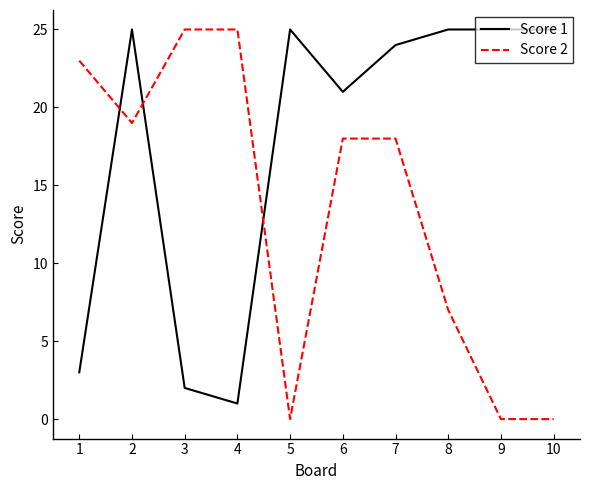

Which series changed the most between 7 and 9?

Score 2